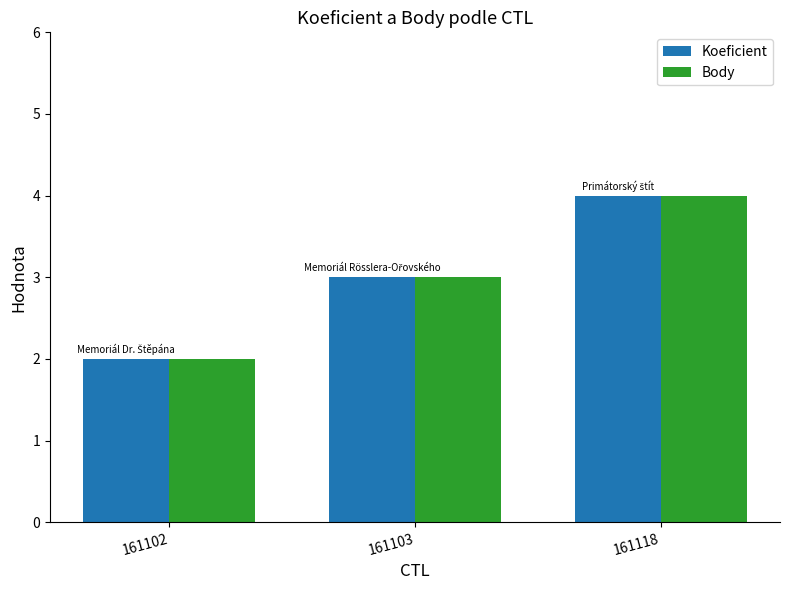

The value of Koeficient at 161102 is 2. True or false?

True